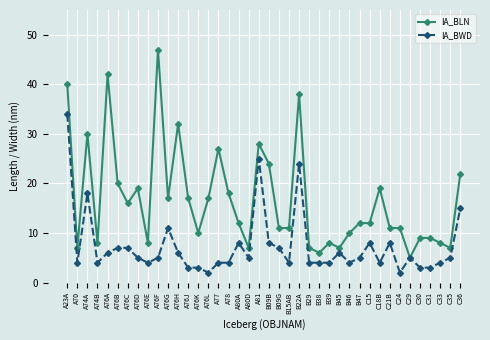

Which series has the widest spread of values?

IA_BLN